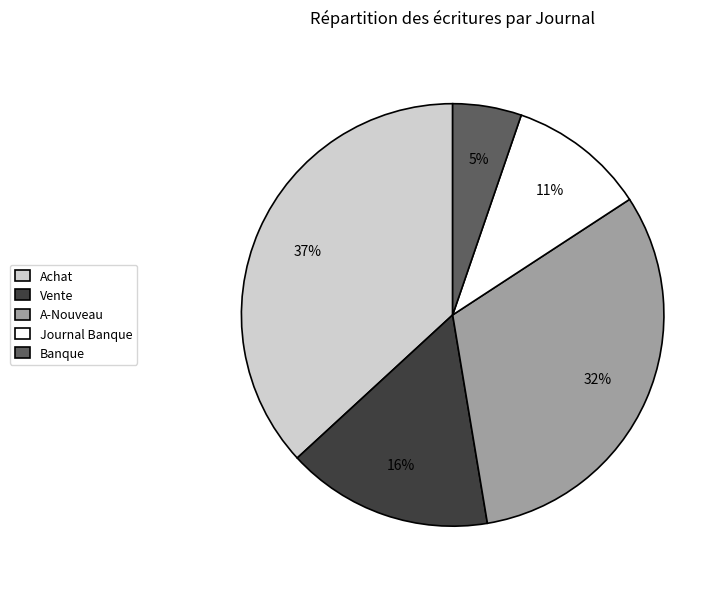

True or false: Journal Banque accounts for 11% of the total.

True